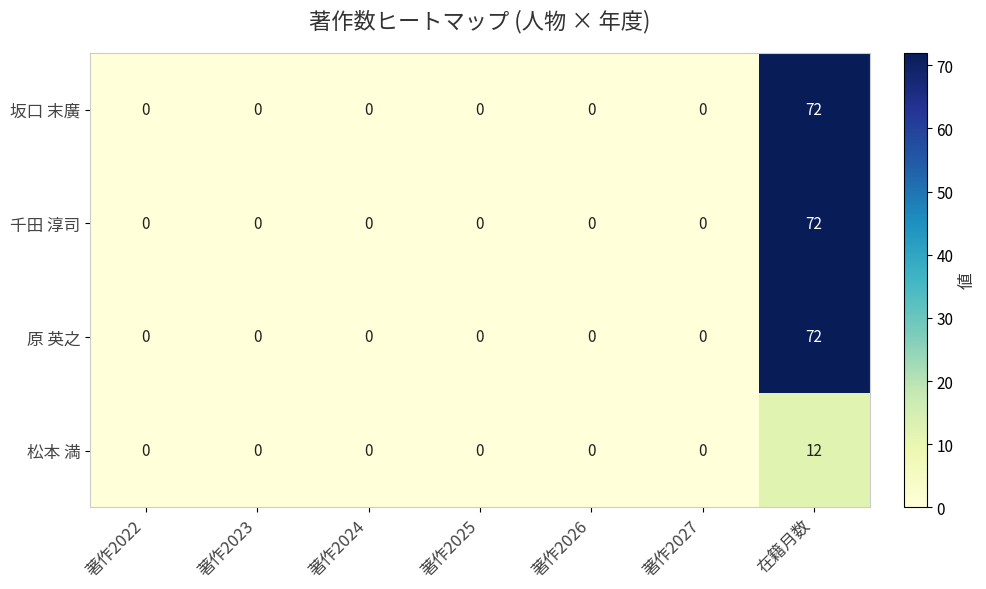

The value of 原 英之 at 在籍月数 is 72. True or false?

True